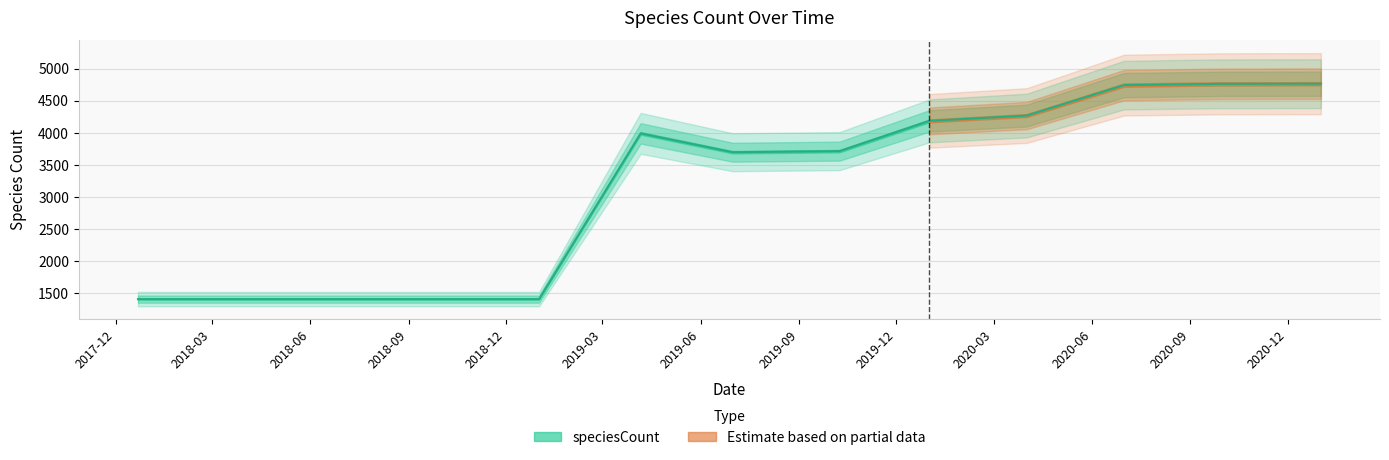

Which label corresponds to the smallest value in the chart?

2017-12-22